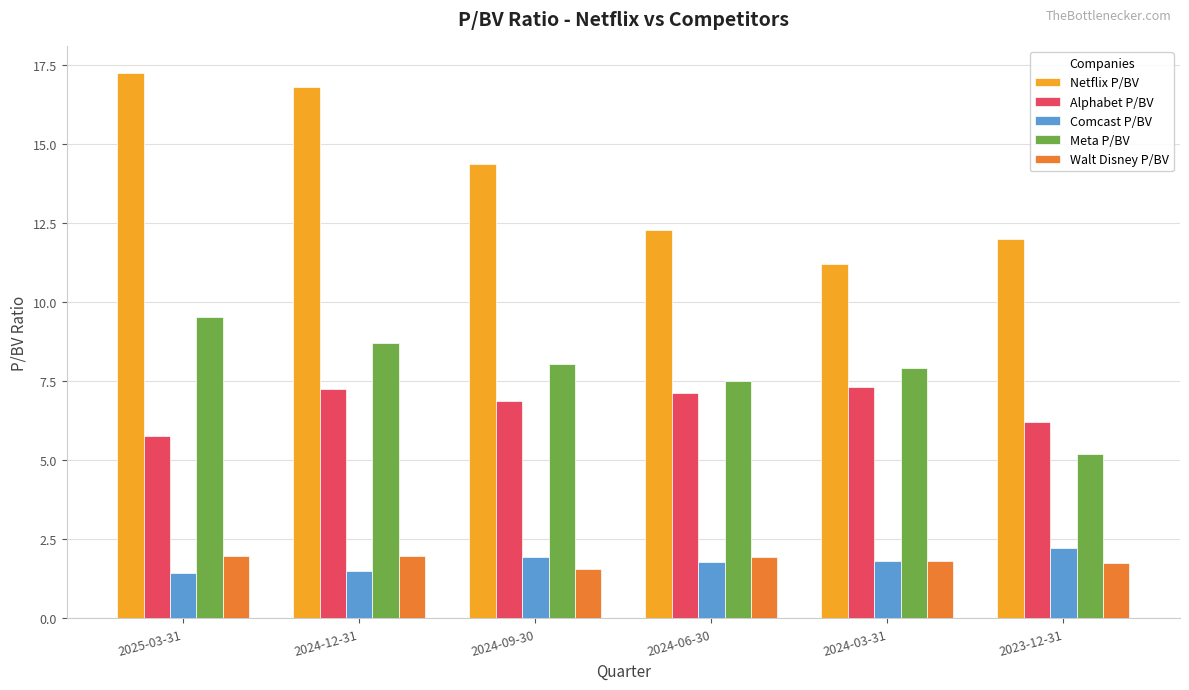

What is the greatest value displayed?

17.2